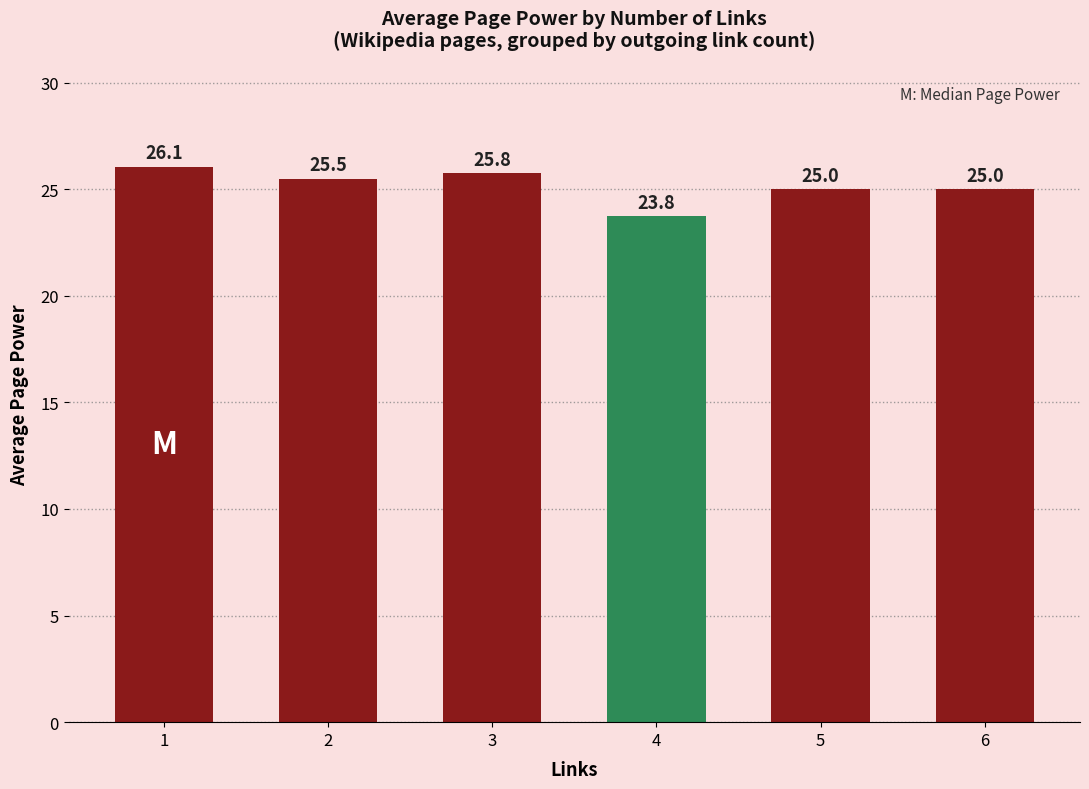

What is the sum of all values?

151.1